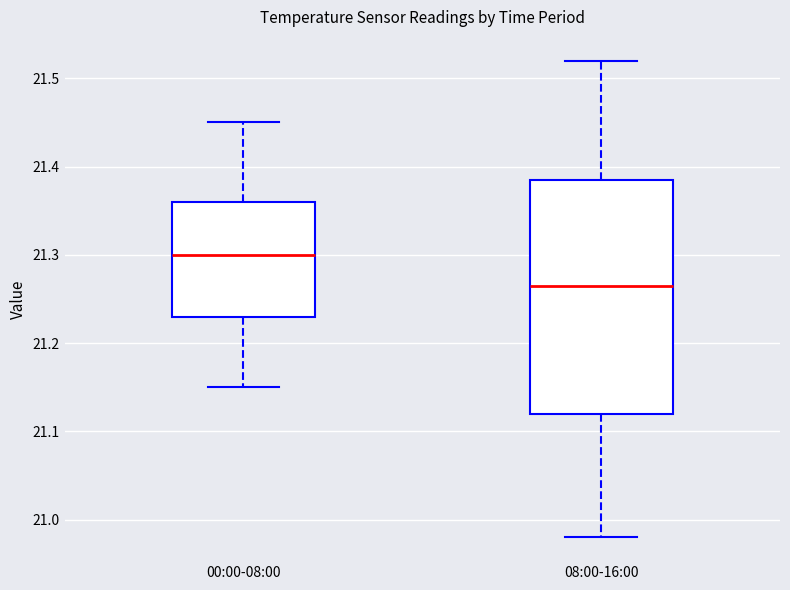

Which box is the tallest, from its lower edge to its upper edge?

08:00-16:00